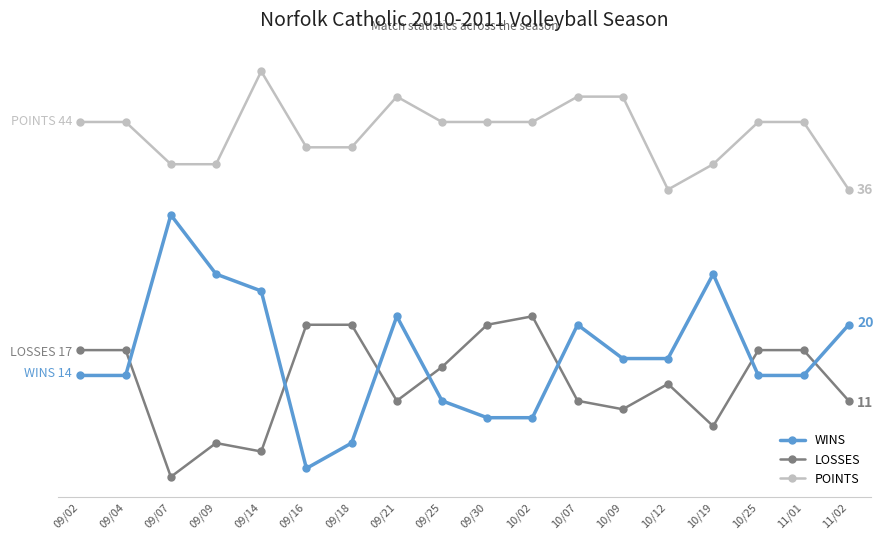

Is this an area chart (filled region under the line)?

No